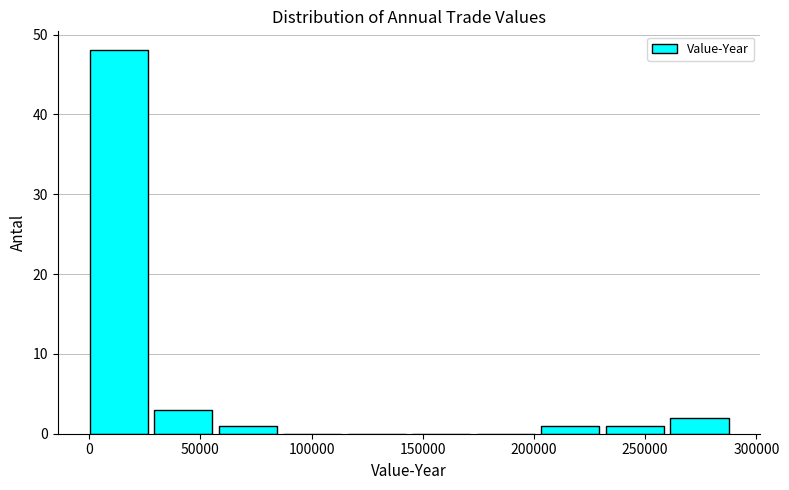

How tall is the bar that spans 60000 to 85000 on the x-axis? Neither the bar edges nor the heights are printed on the chart, so give them approximately, as read against the axes.

1